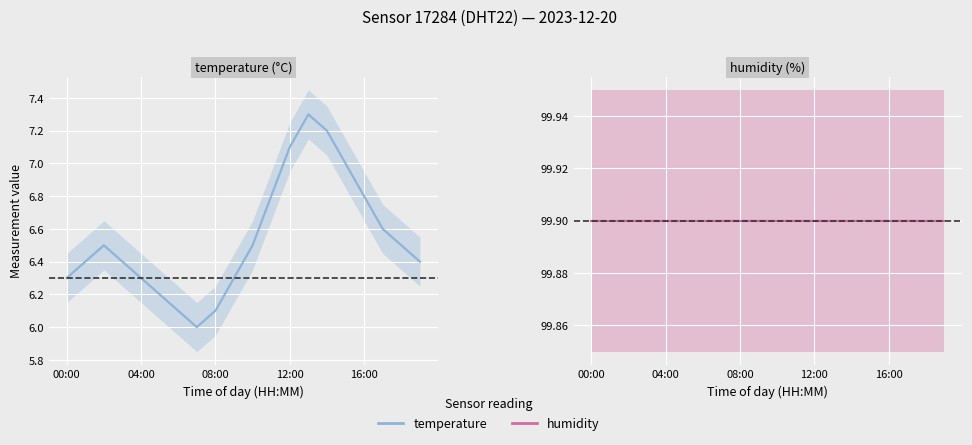

What position from the left is 6?

7